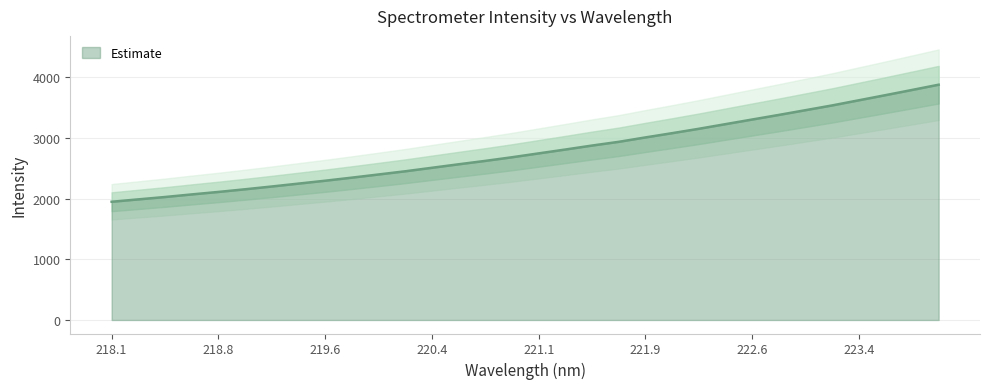

What is the lowest value of the Estimate series?

1947.5